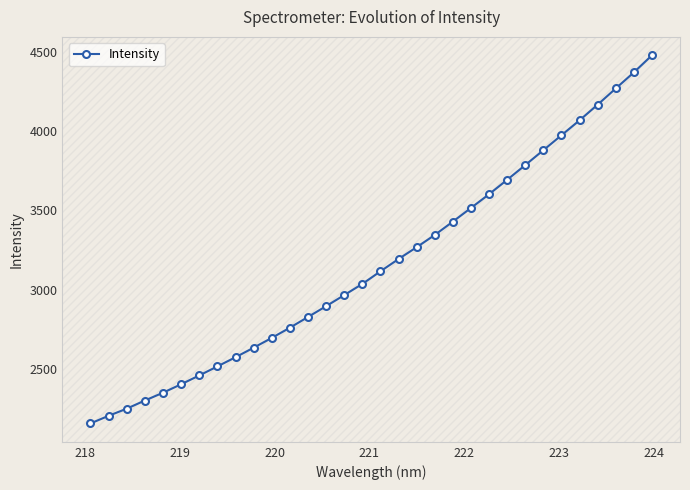

What is the value of the 13th point from the left?

2827.6